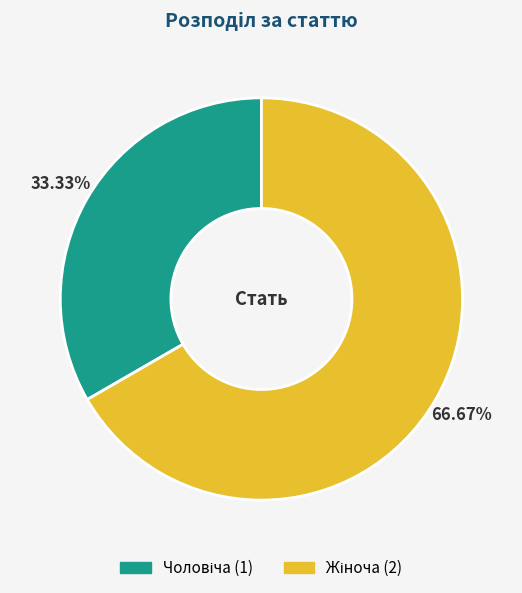

Is there a majority slice in this chart?

Yes